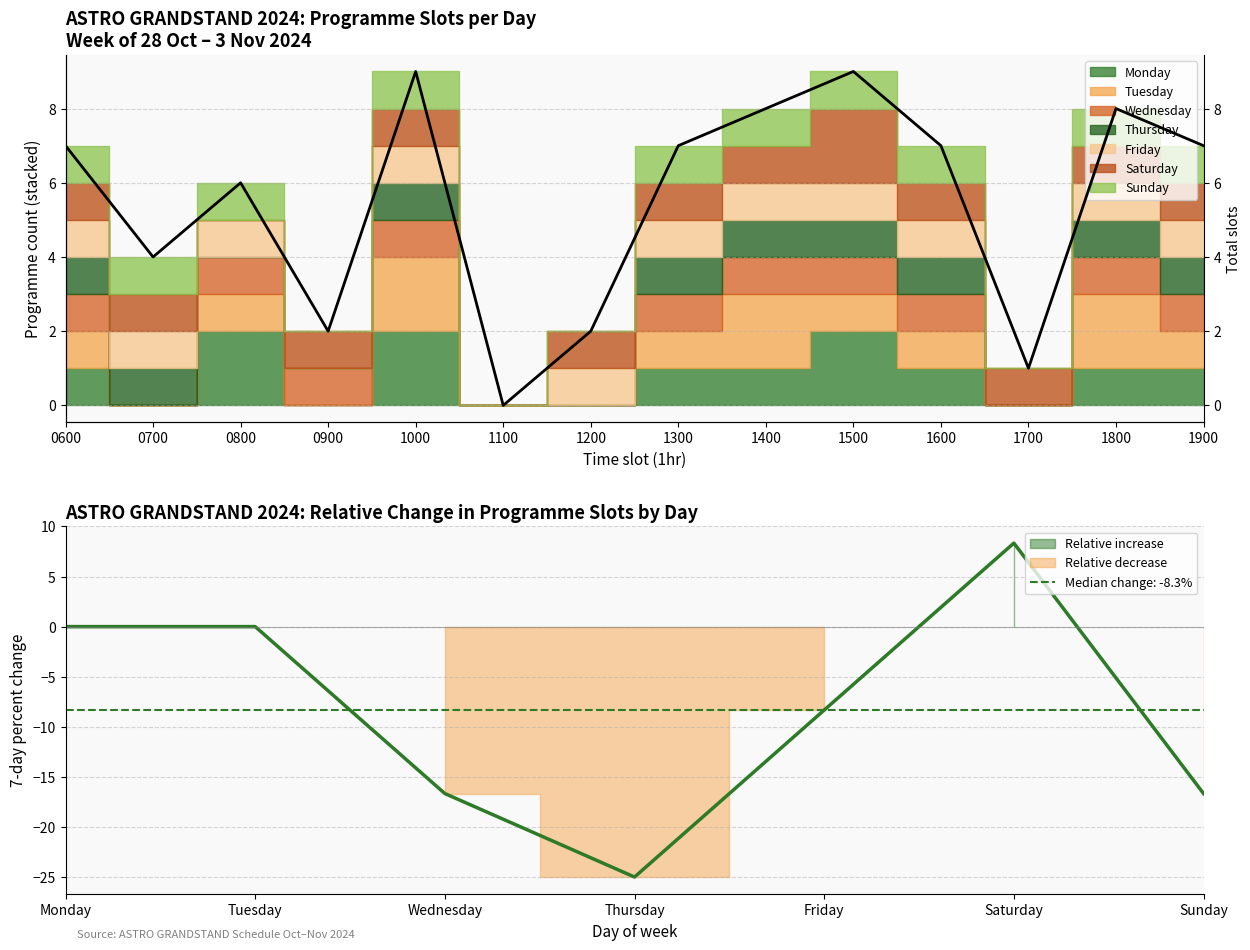

True or false: the data has more than 2 interior local peaks.

True